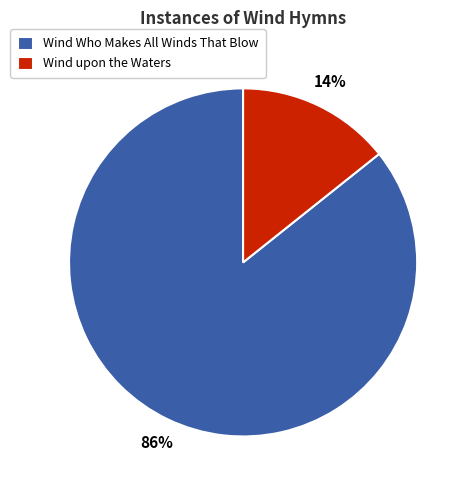

True or false: Wind Who Makes All Winds That Blow accounts for 86% of the total.

True